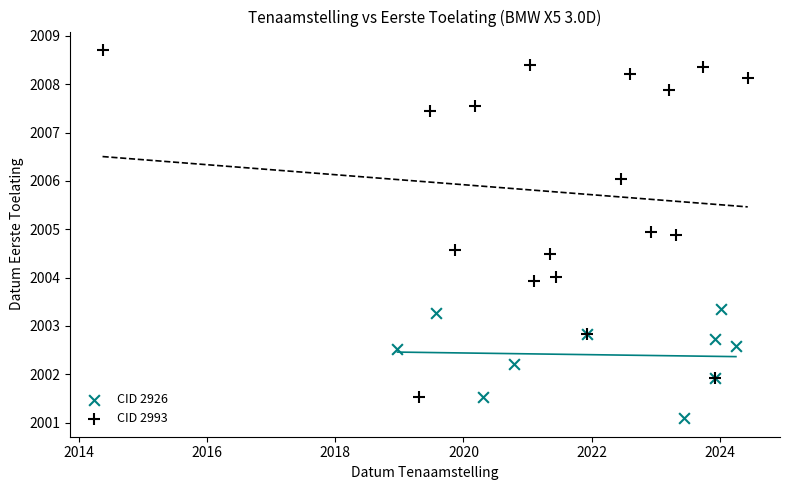

Which series has the largest Y range (max minus min)?

CID 2993